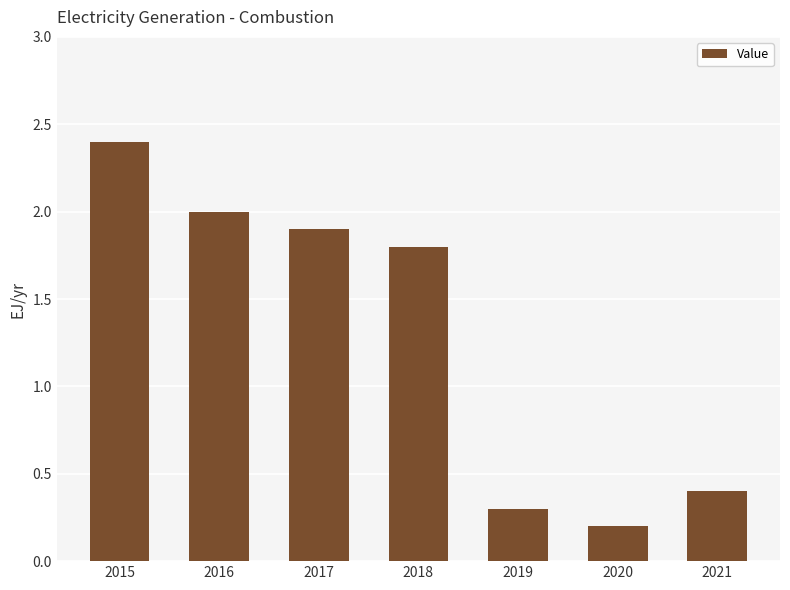

Rank the categories by value from lowest to highest.

2020, 2019, 2021, 2018, 2017, 2016, 2015